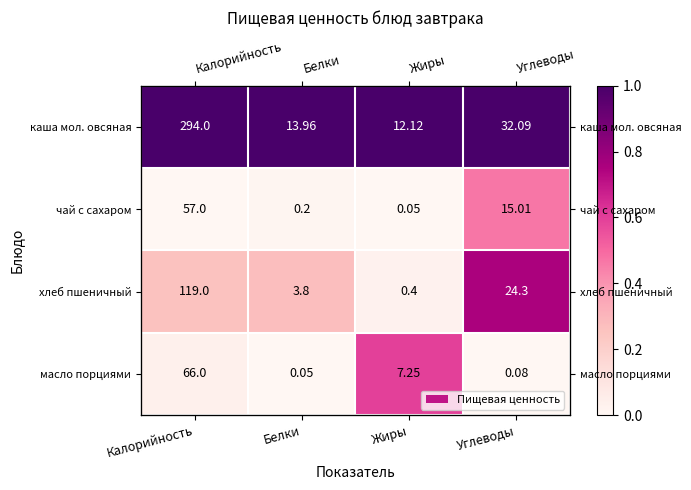

Which series has the largest total across all categories?

каша мол. овсяная